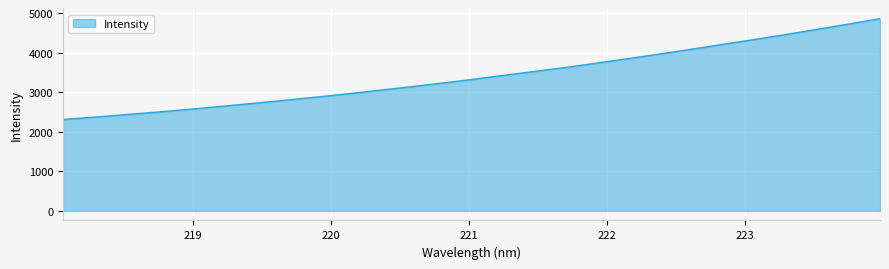

What is the smallest value displayed?

2308.1